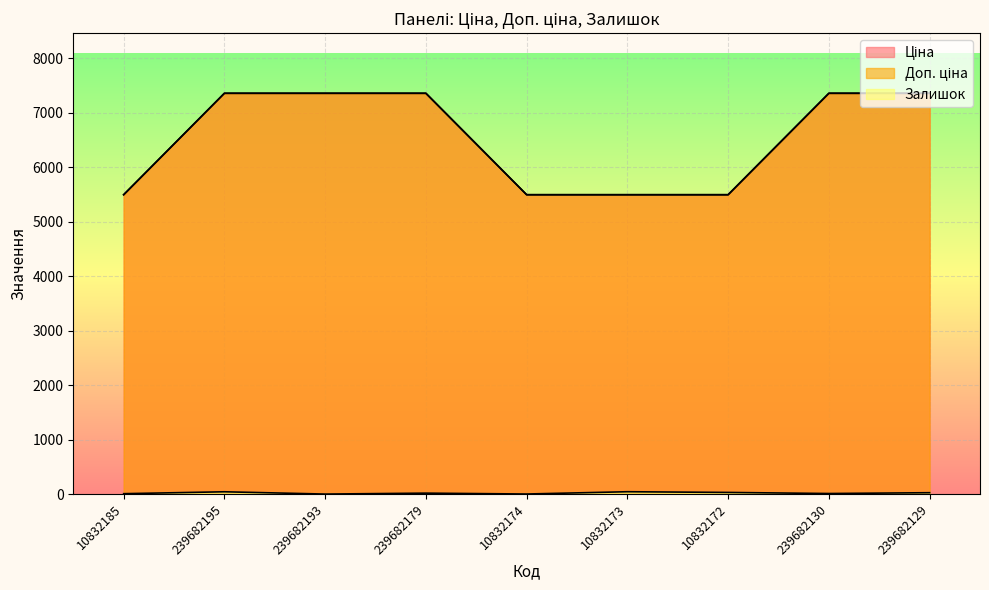

Reading right to left, list all the values displayed in this chart.

Ціна: 239682129=7360.2	239682130=7360.2	10832172=5497.3	10832173=5497.3	10832174=5497.3	239682179=7360.2	239682193=7360.2	239682195=7360.2	10832185=5497.3
Доп. ціна: 239682129=7360.2	239682130=7360.2	10832172=5497.3	10832173=5497.3	10832174=5497.3	239682179=7360.2	239682193=7360.2	239682195=7360.2	10832185=5497.3
Залишок: 239682129=25.0	239682130=10.0	10832172=30.0	10832173=43.0	10832174=1.0	239682179=17.0	239682193=0.0	239682195=42.0	10832185=7.0